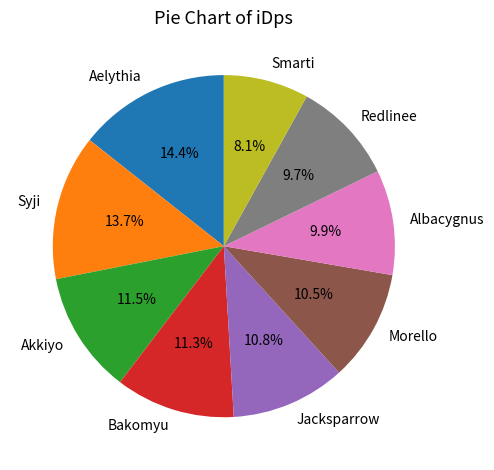

Do Akkiyo and Aelythia together represent more than half of the pie?

No